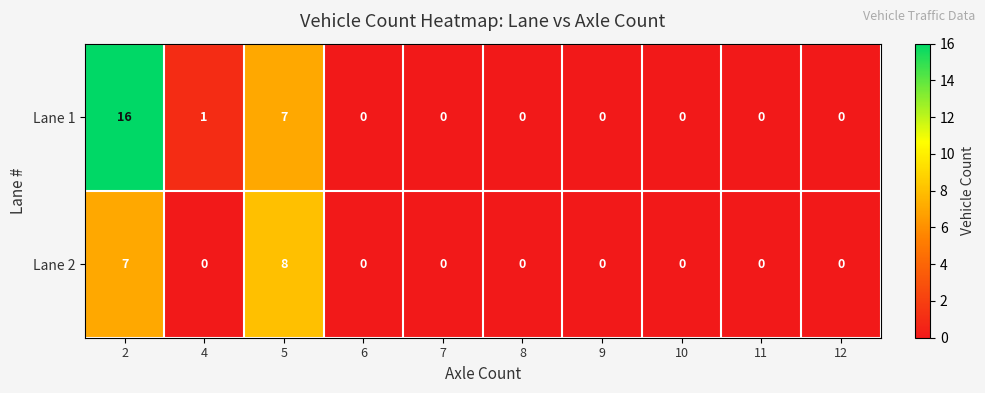

Reading right to left, list all the values displayed in this chart.

Lane 1: 12=0	11=0	10=0	9=0	8=0	7=0	6=0	5=7	4=1	2=16
Lane 2: 12=0	11=0	10=0	9=0	8=0	7=0	6=0	5=8	4=0	2=7